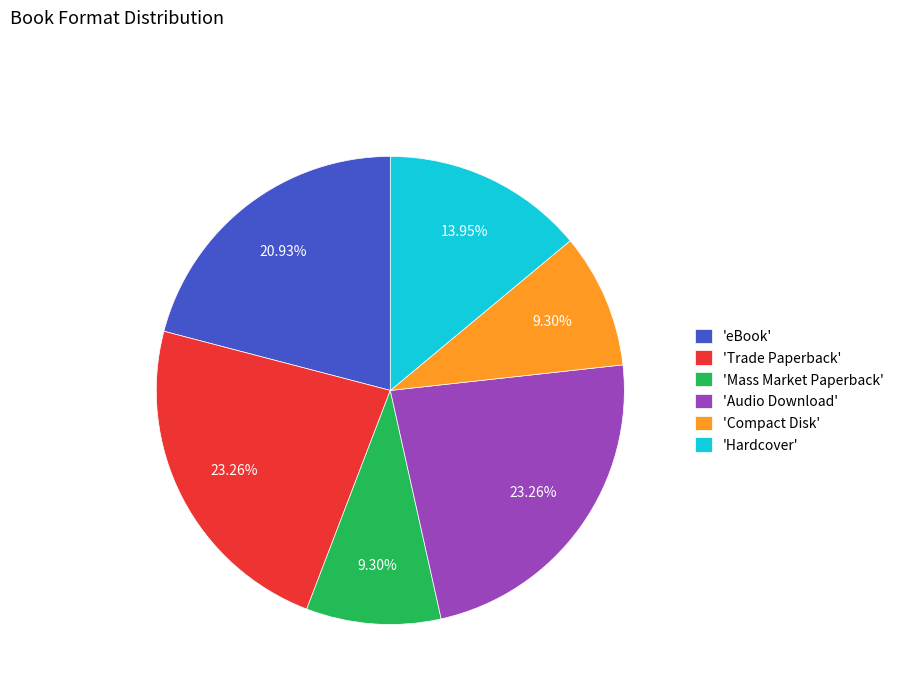

What is the ratio of the value at 'Hardcover' to the value at 'eBook'?

0.7